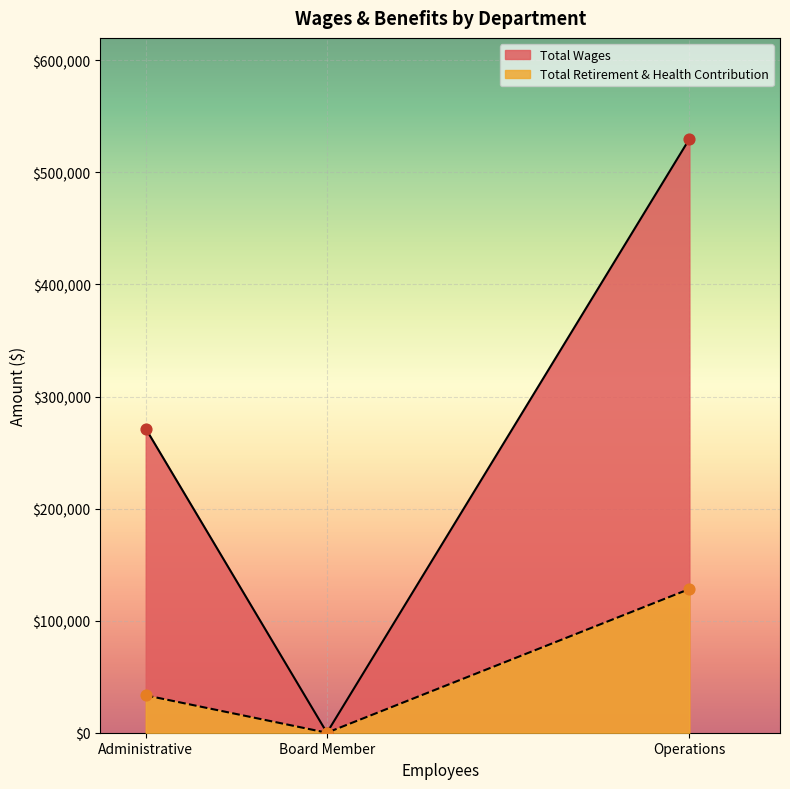

At how many categories does at least one series exceed 343176?

1